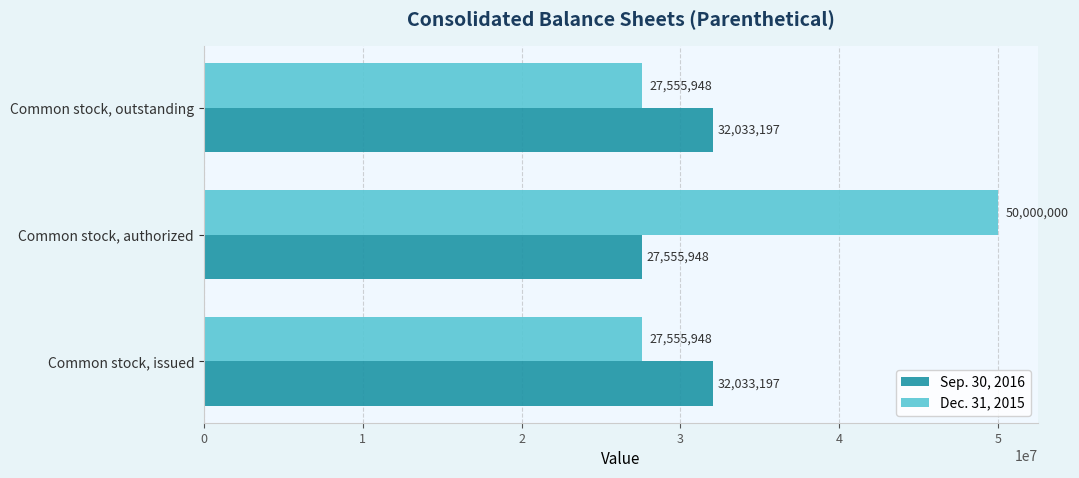

Is the value of Sep. 30, 2016 at Common stock, outstanding greater than the value of Dec. 31, 2015 at Common stock, issued?

Yes